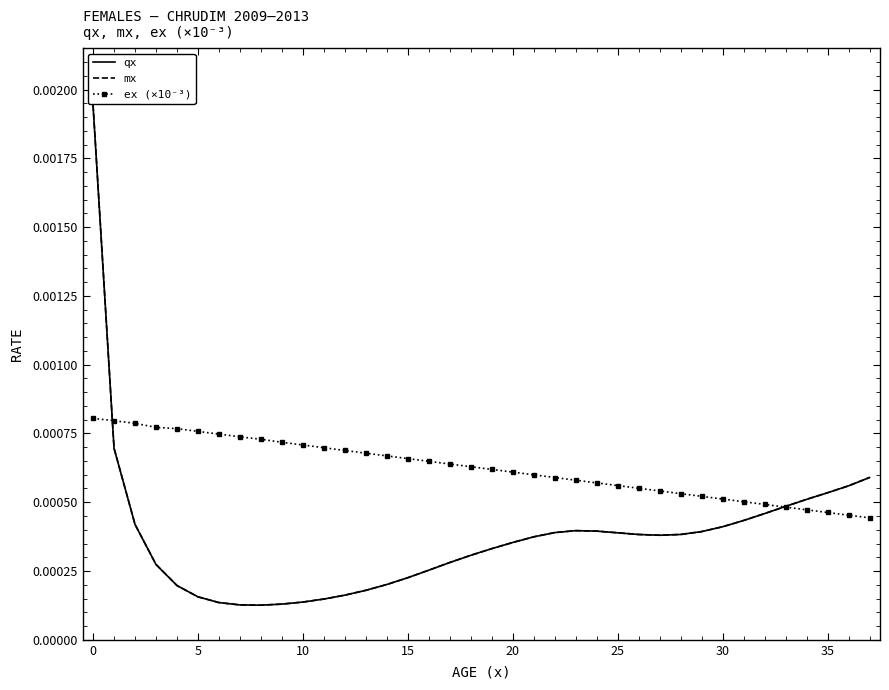

True or false: qx and mx cross at least once.

False